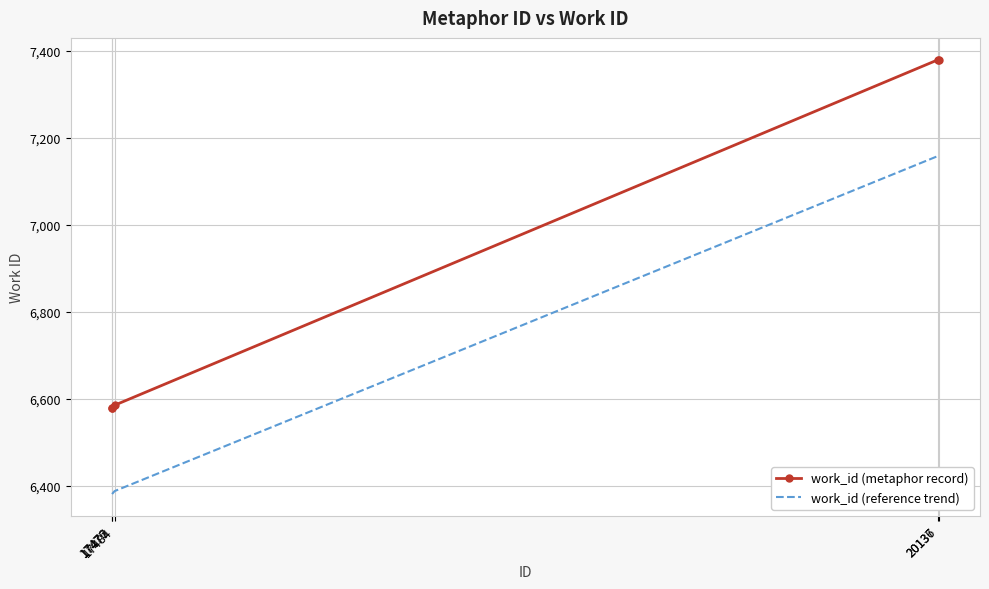

True or false: work_id (reference trend) and work_id (metaphor record) cross at least once.

False